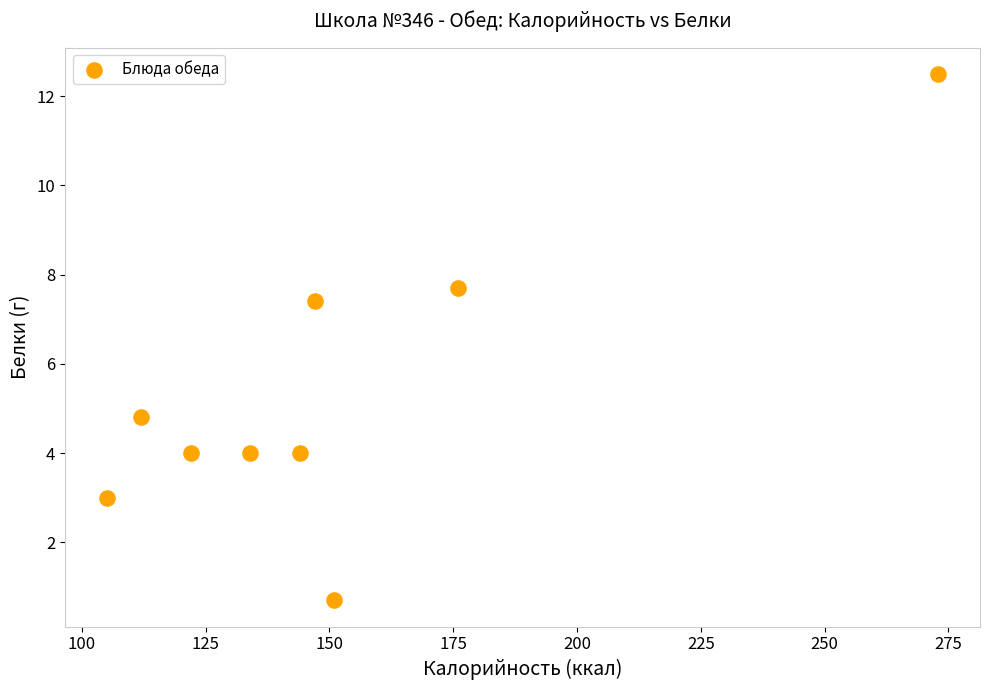

What Y value in the scatter plot is closest to 6?

4.8